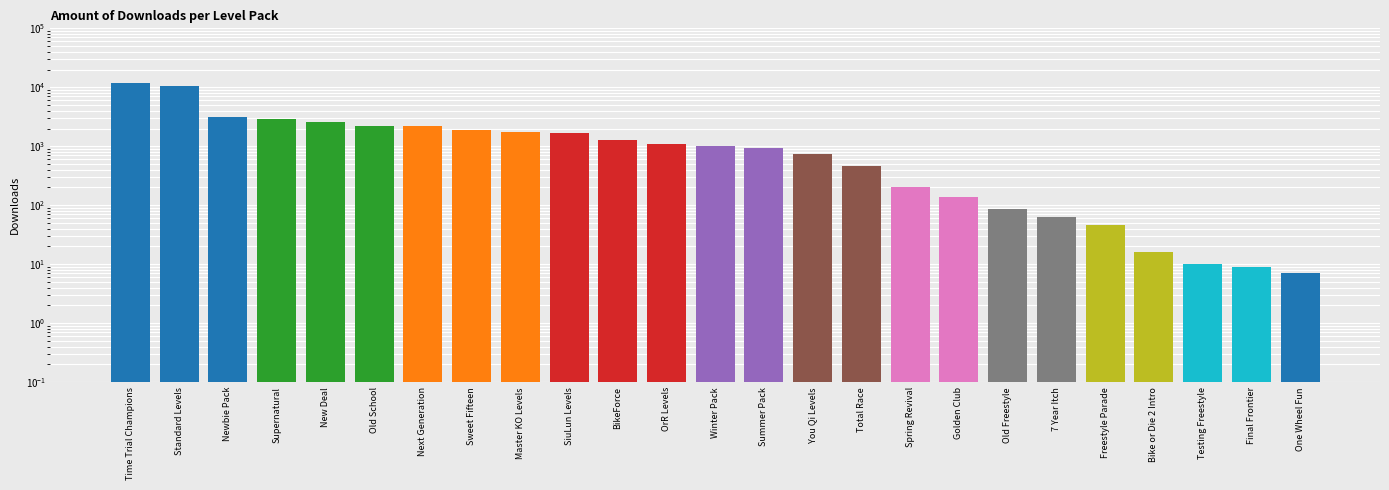

What position from the left is Time Trial Champions?

1